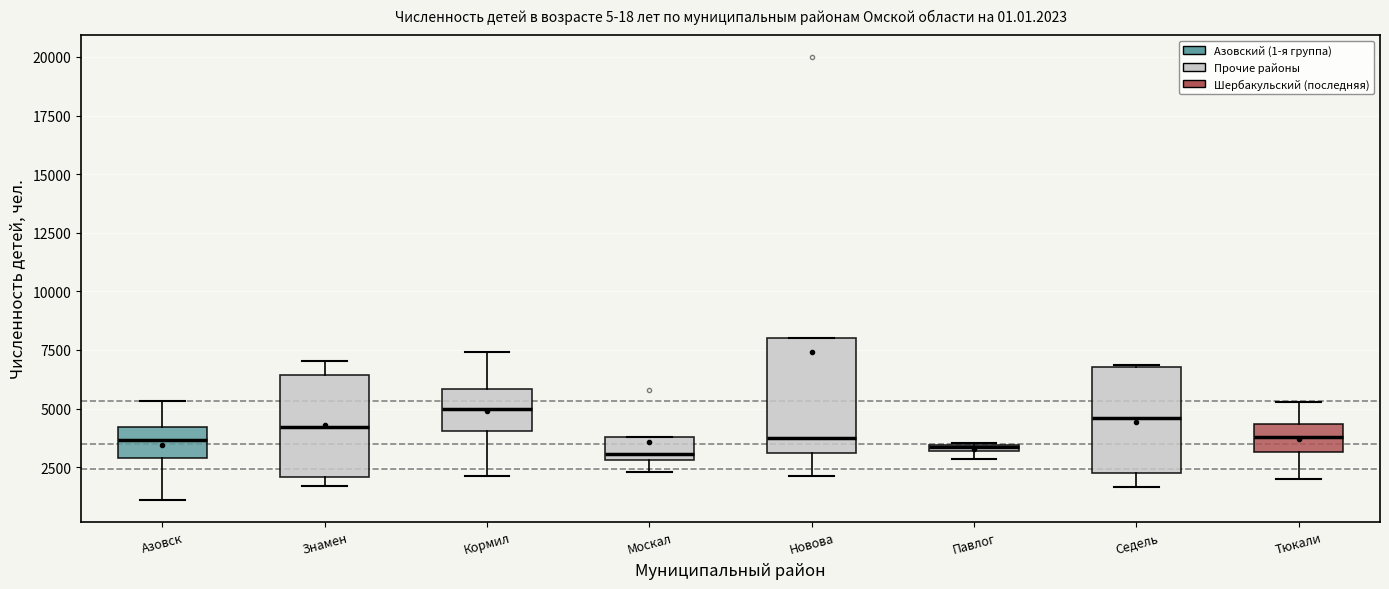

Where is the upper edge of the box for Знамен on the y-axis? The values are not printed on the chart, so give them approximately, as read against the axis.

6500